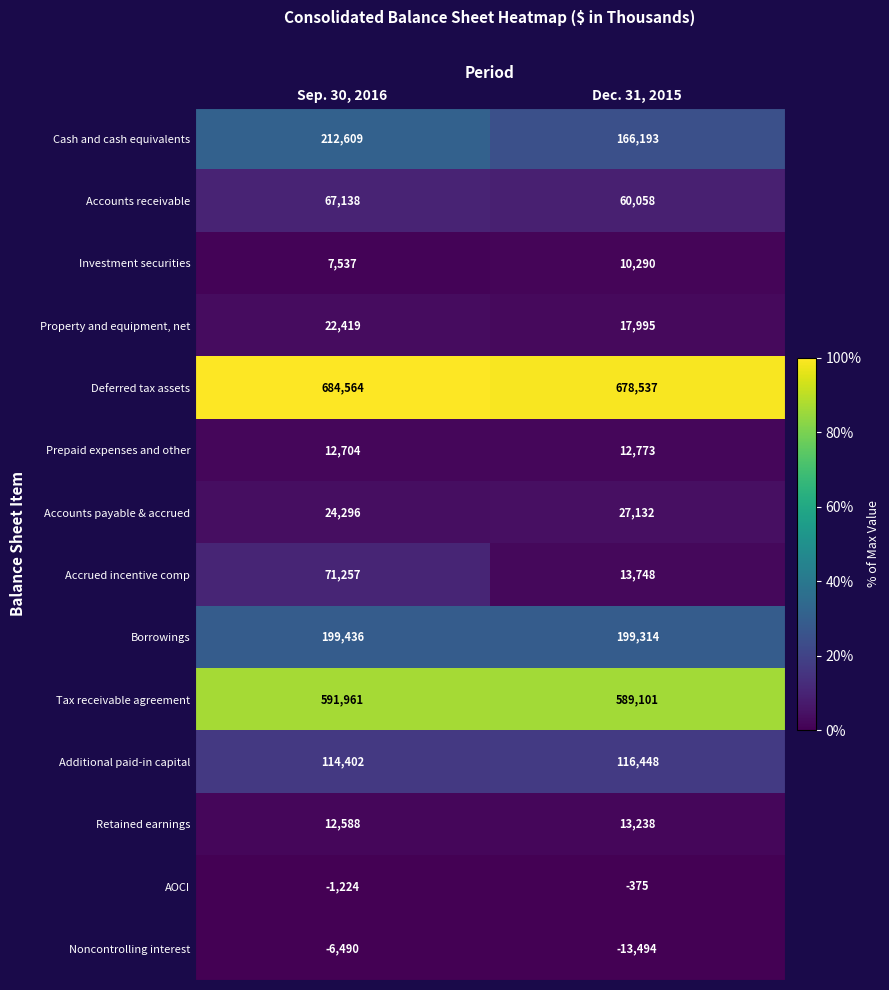

Which label corresponds to the largest value in the chart?

Sep. 30, 2016